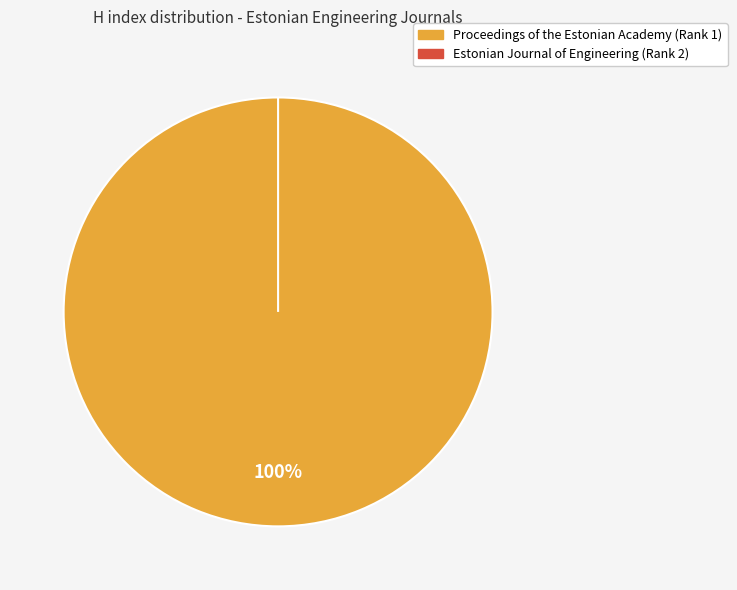

Count the number of slices in the pie.

2